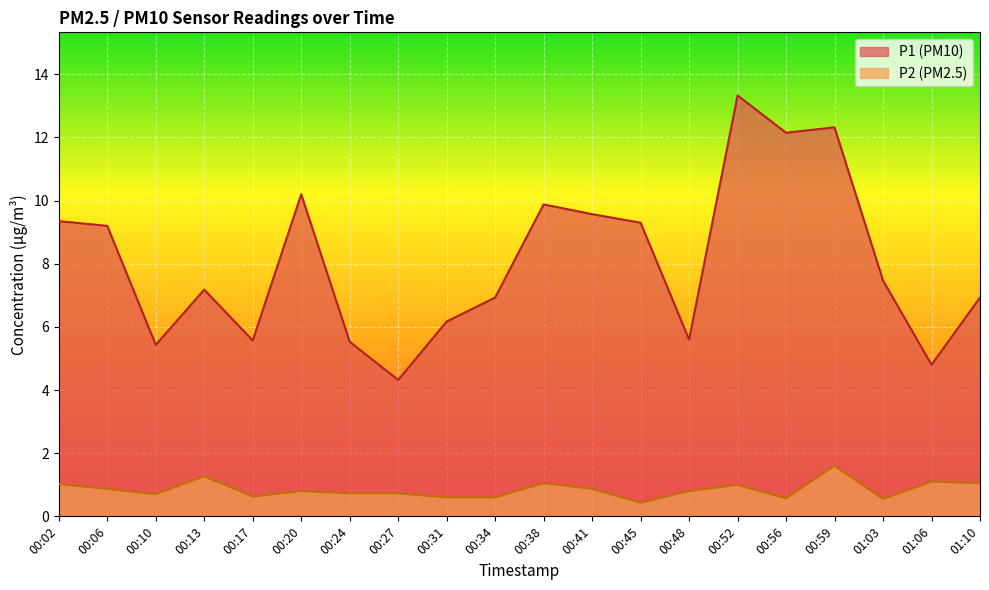

What is the difference between the maximum and second lowest values in the P2 series?

1.1